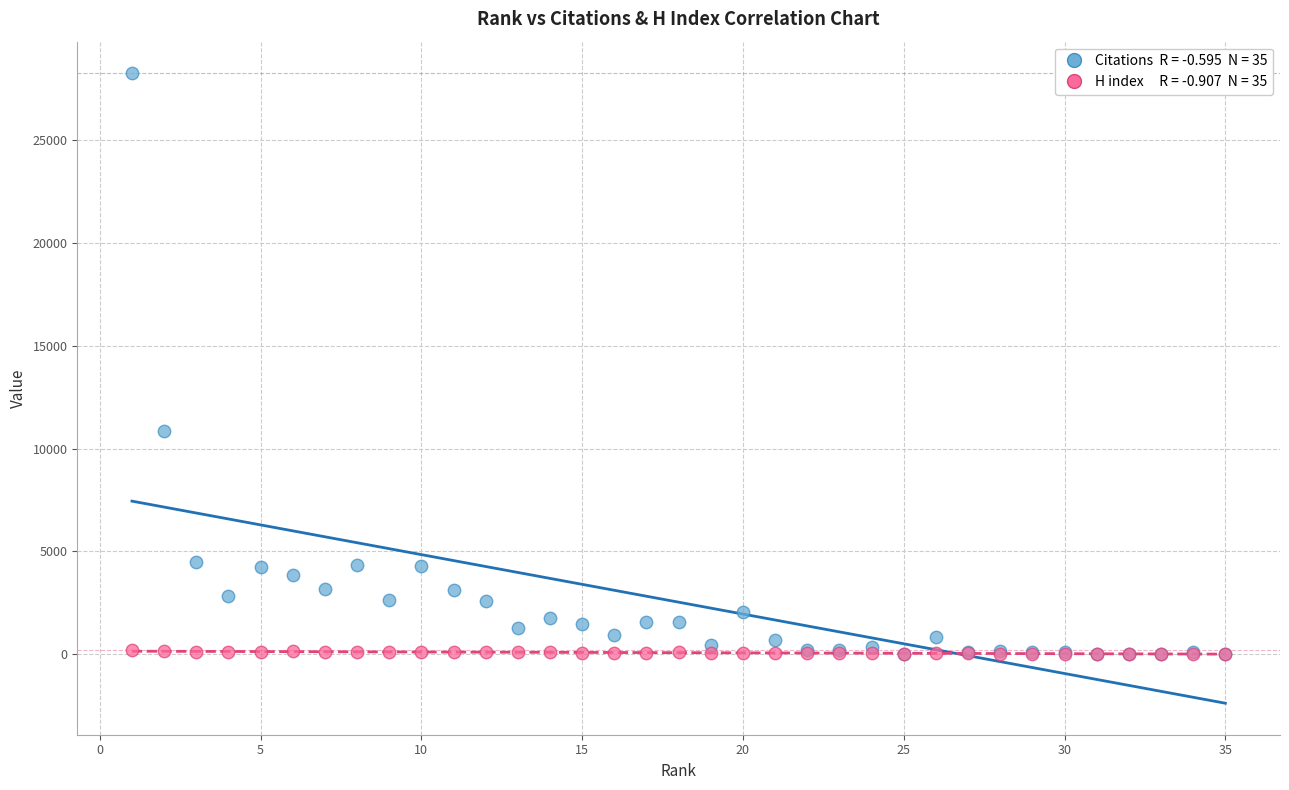

Across all series, what Y value is closest to 14124?

10860